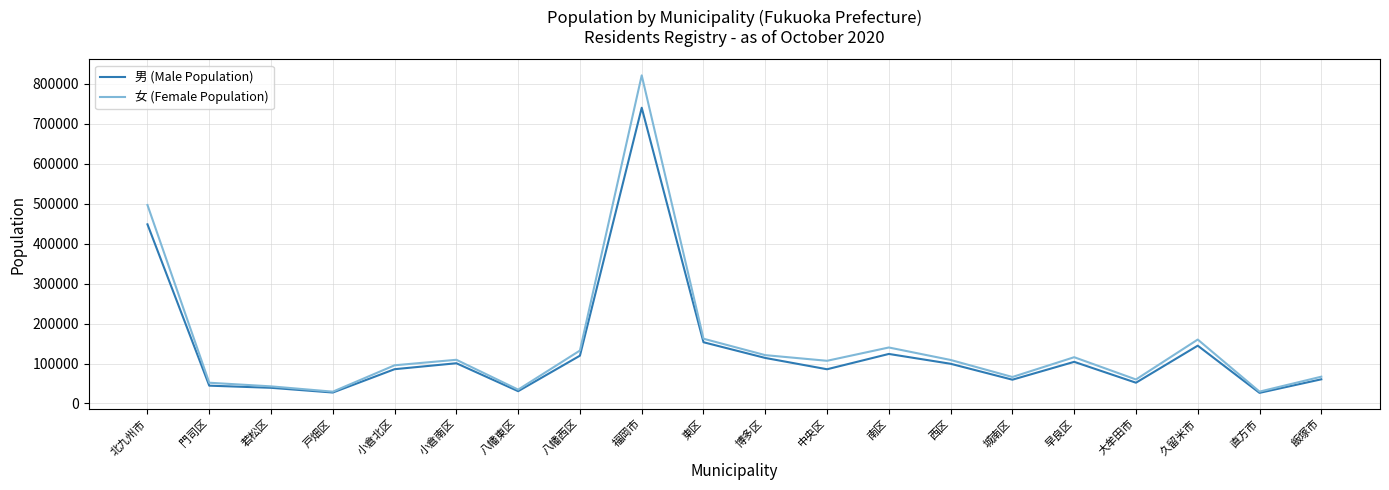

Between 門司区 and 若松区, which series saw the biggest shift?

女 (Female Population)